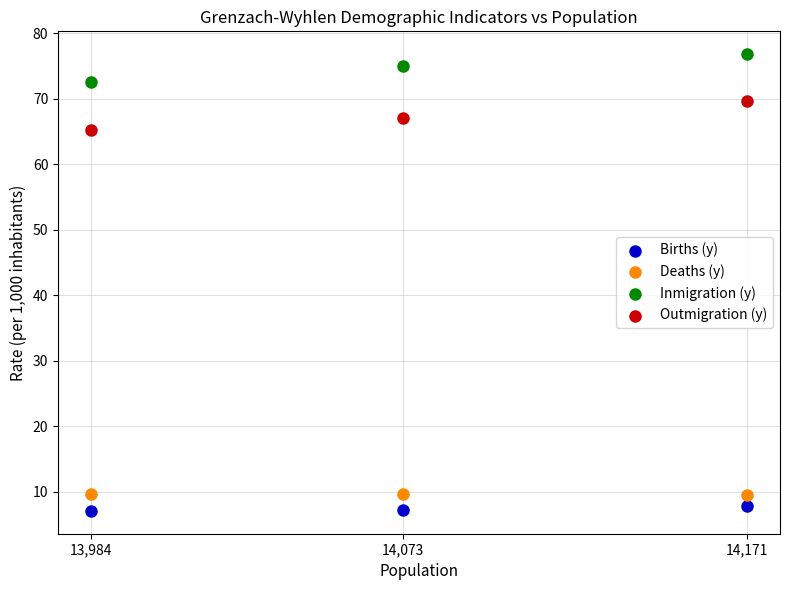

Which series has the widest spread of Y values?

Outmigration (y)